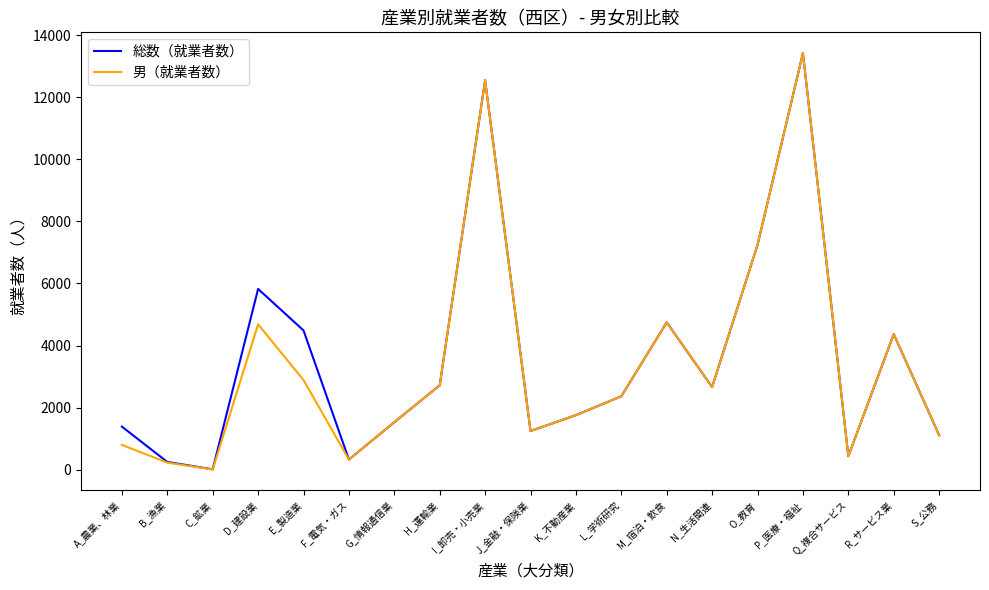

True or false: 男（就業者数） has more than 0 interior local peaks.

True